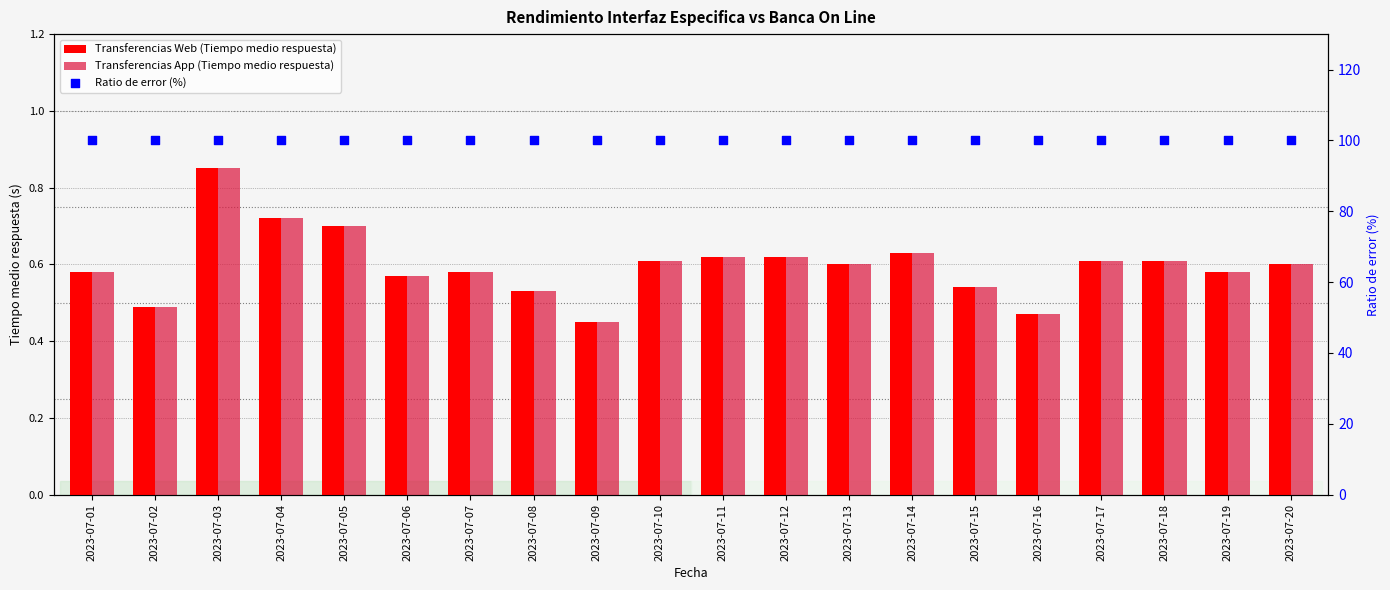

Is the value of Transferencias App (Tiempo medio respuesta) at 2023-07-03 greater than the value of Transferencias Web (Tiempo medio respuesta) at 2023-07-05?

Yes